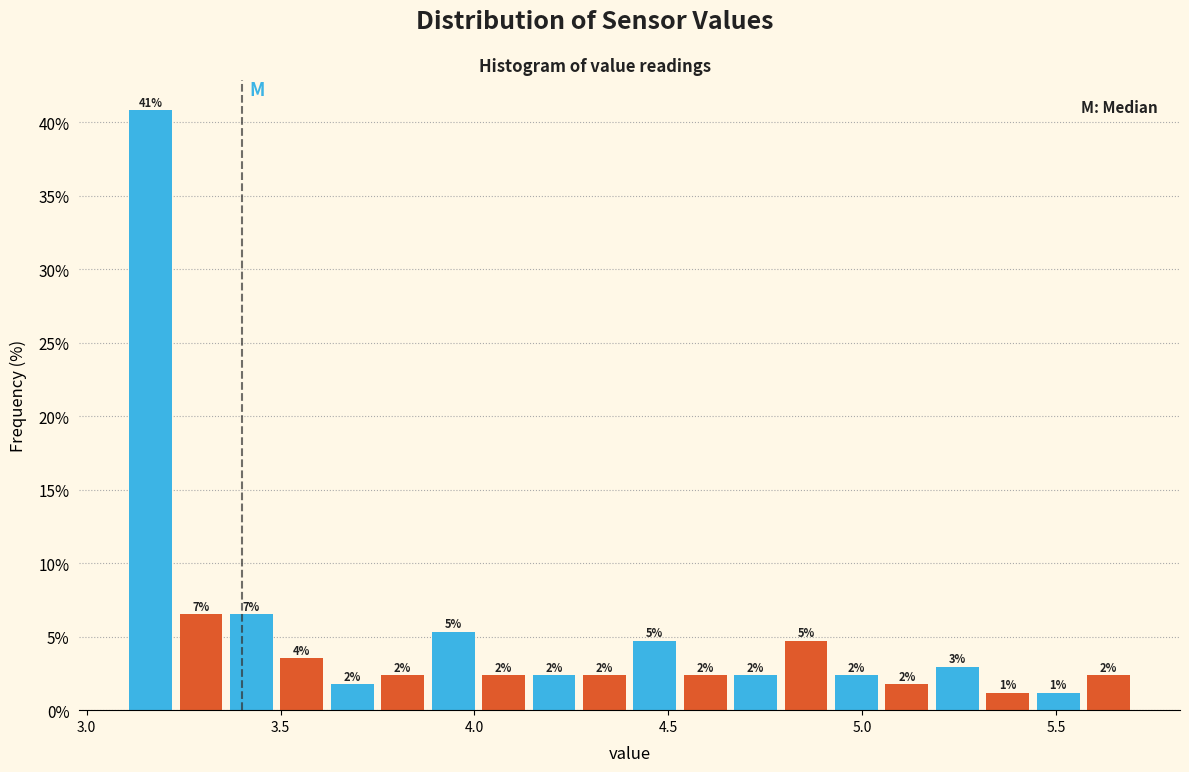

Around what value on the x-axis is the tallest bar? Give the approximate position of its centre, as read against the axis.

3.15